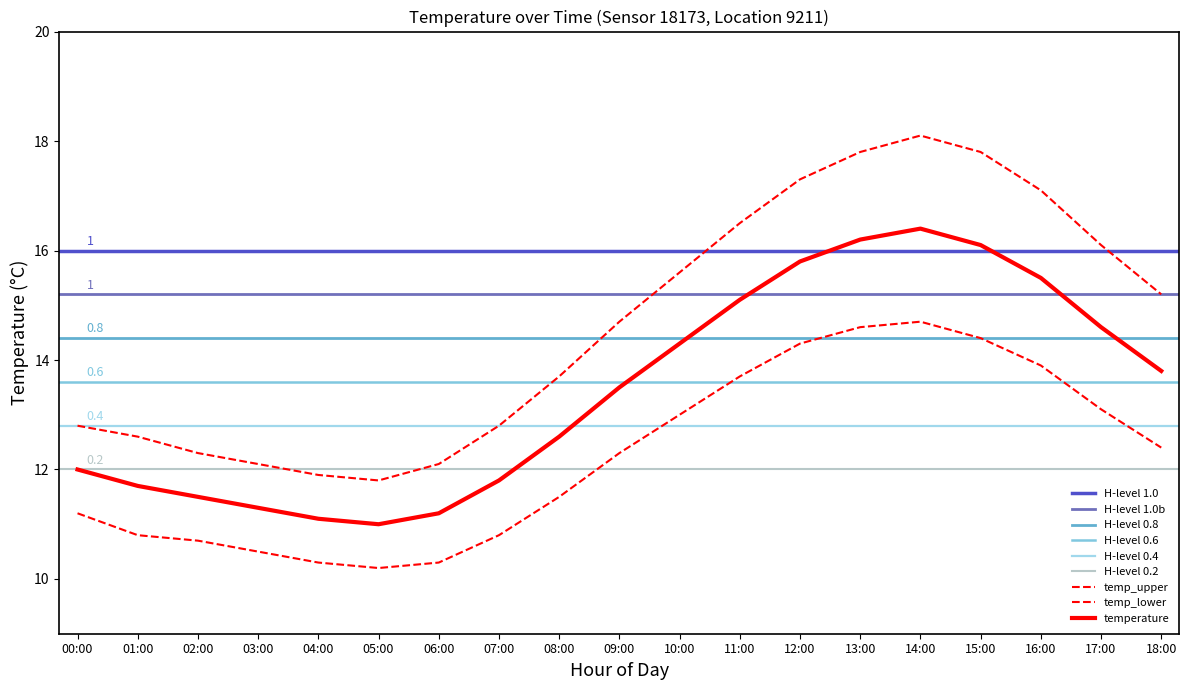

The value of temp_lower at 03:00 is 10.5. True or false?

True